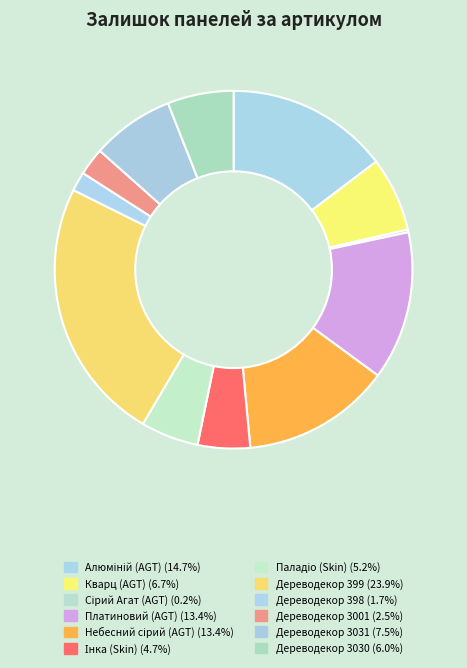

Combined, do Дереводекор 3031 and Алюміній (AGT) account for over 50%?

No